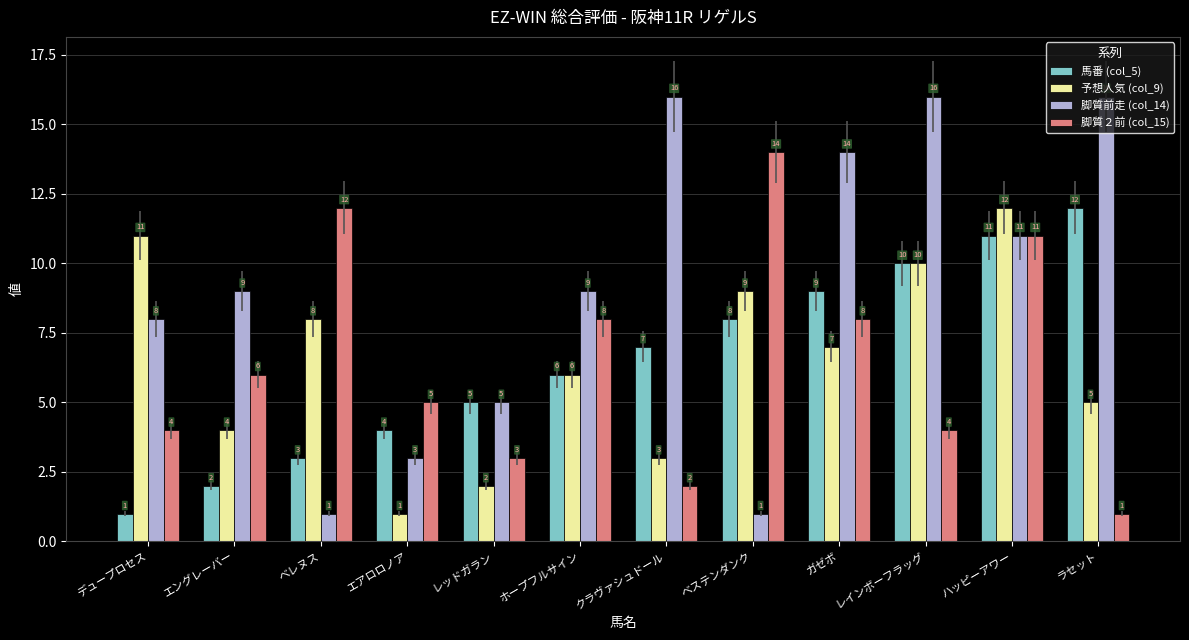

What is the label of the 10th bar from the left?

レインボーフラッグ